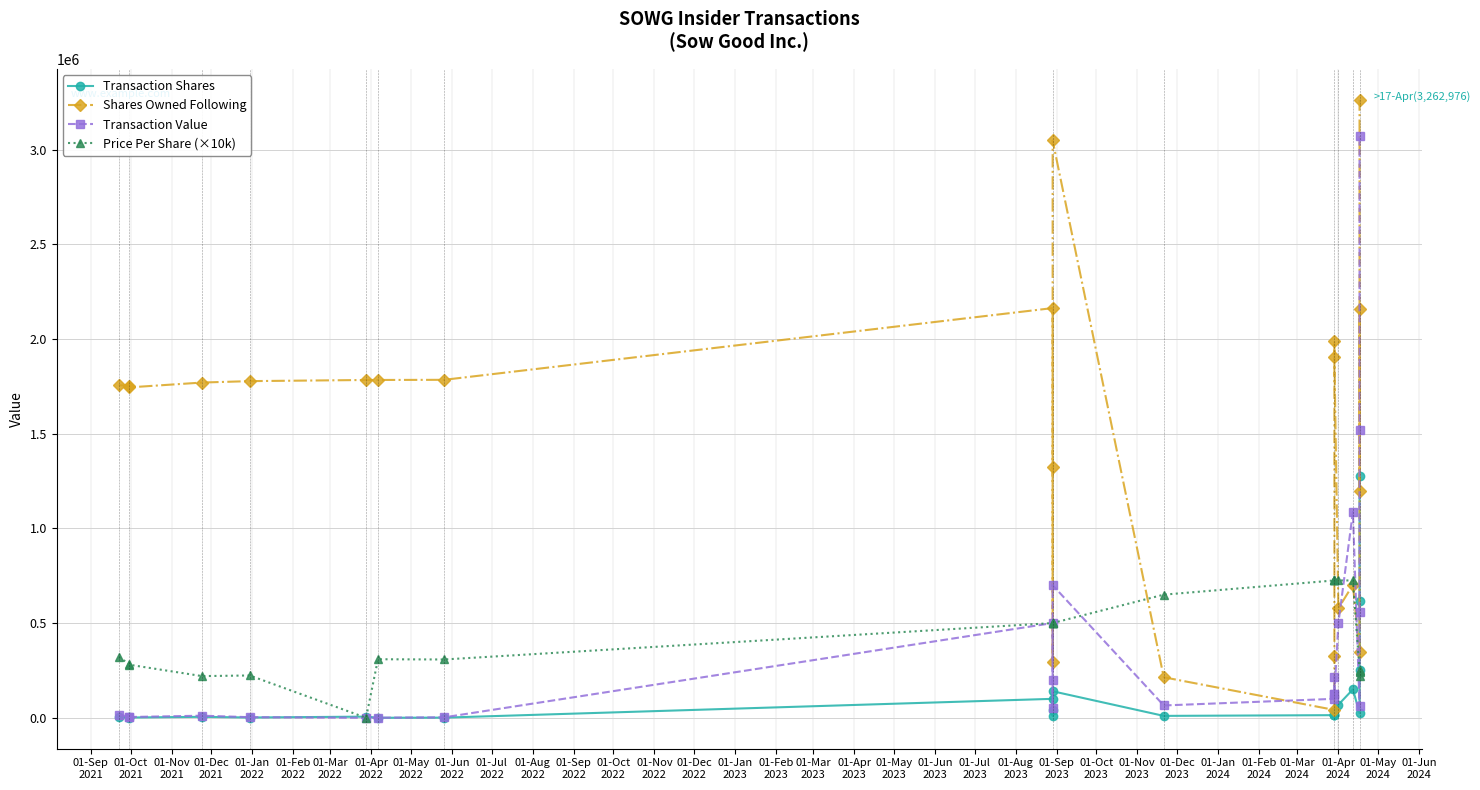

What is the label of the 2nd point from the left?

01-Oct
2021